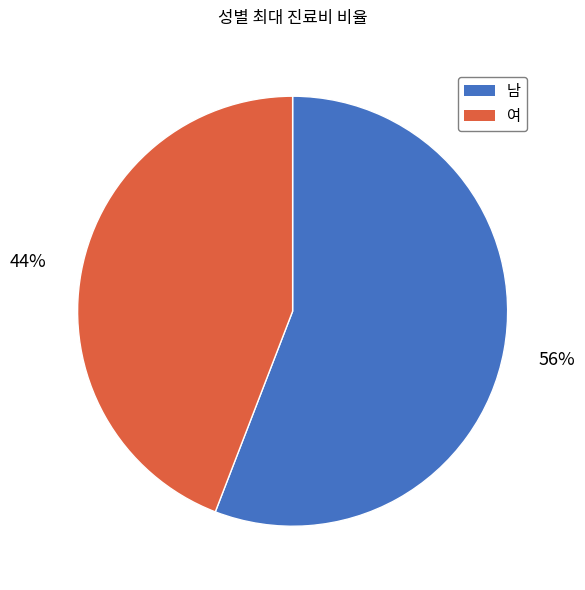

What is the majority slice?

남